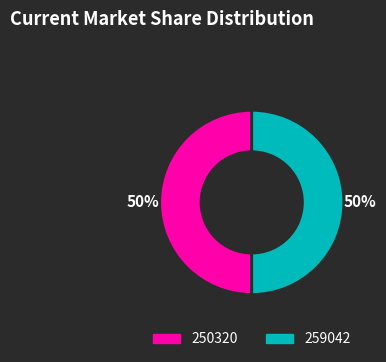

To the nearest percent, what percentage of the pie is 250320?

50%